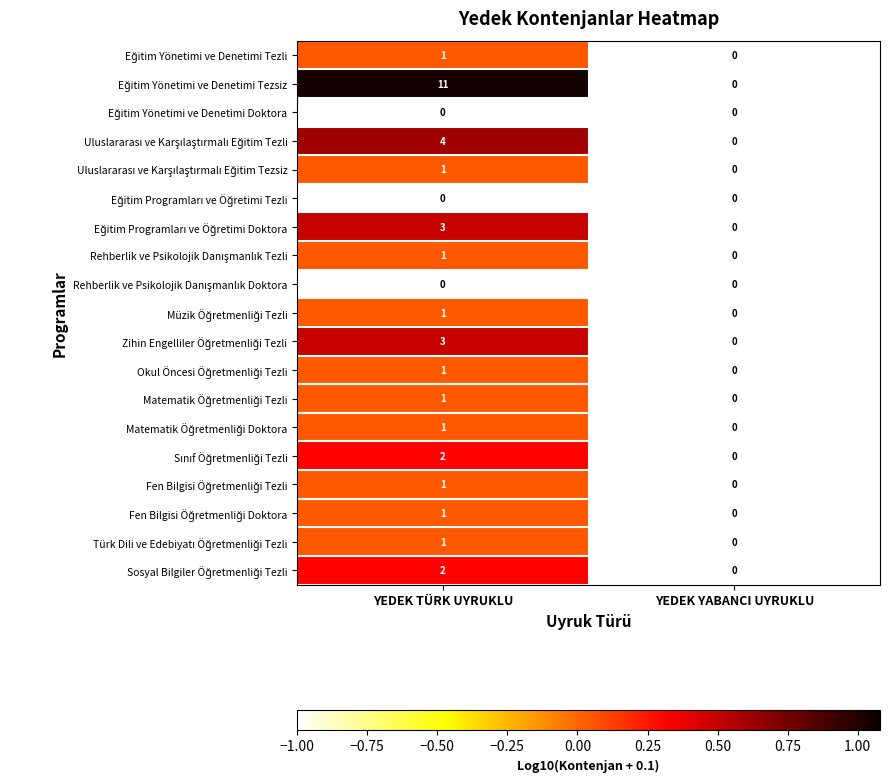

Which label corresponds to the largest value in the chart?

YEDEK TÜRK UYRUKLU